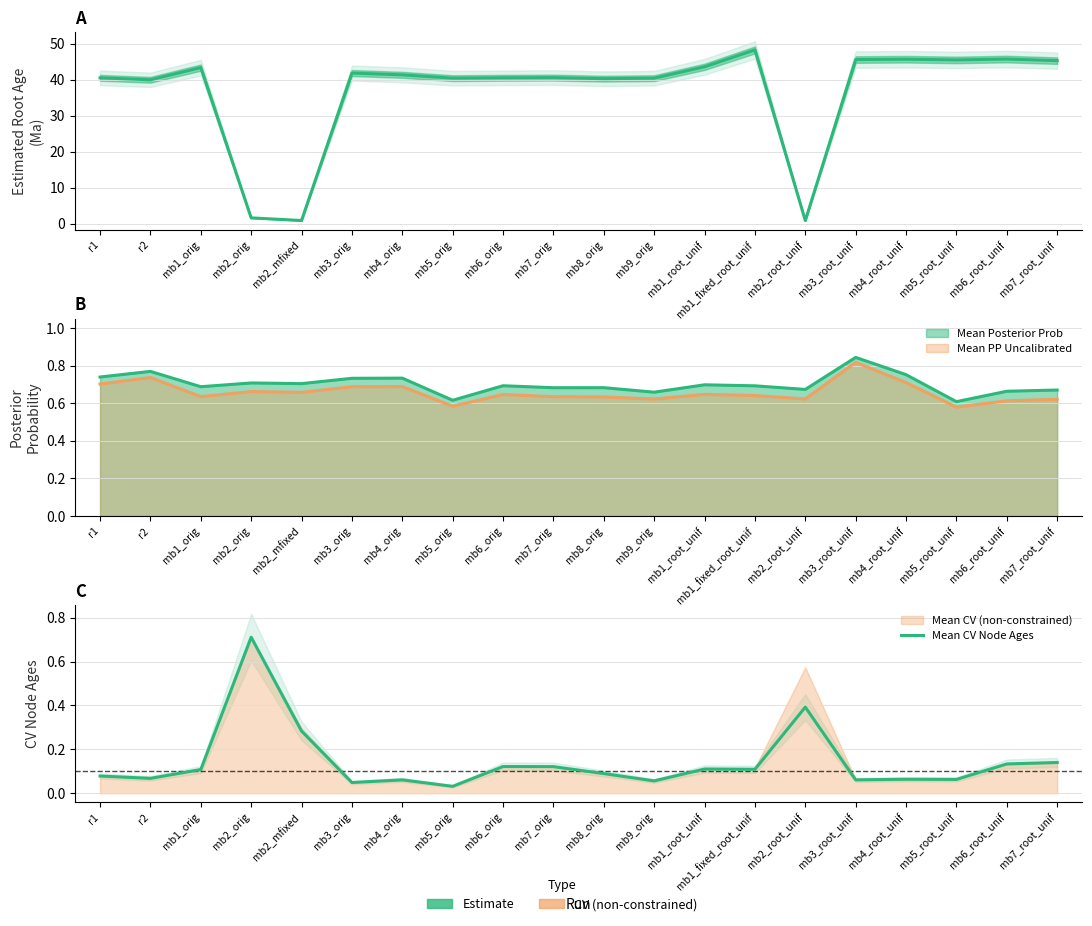

What is the spread (max minus min) of values at mb6_root_unif?

45.6